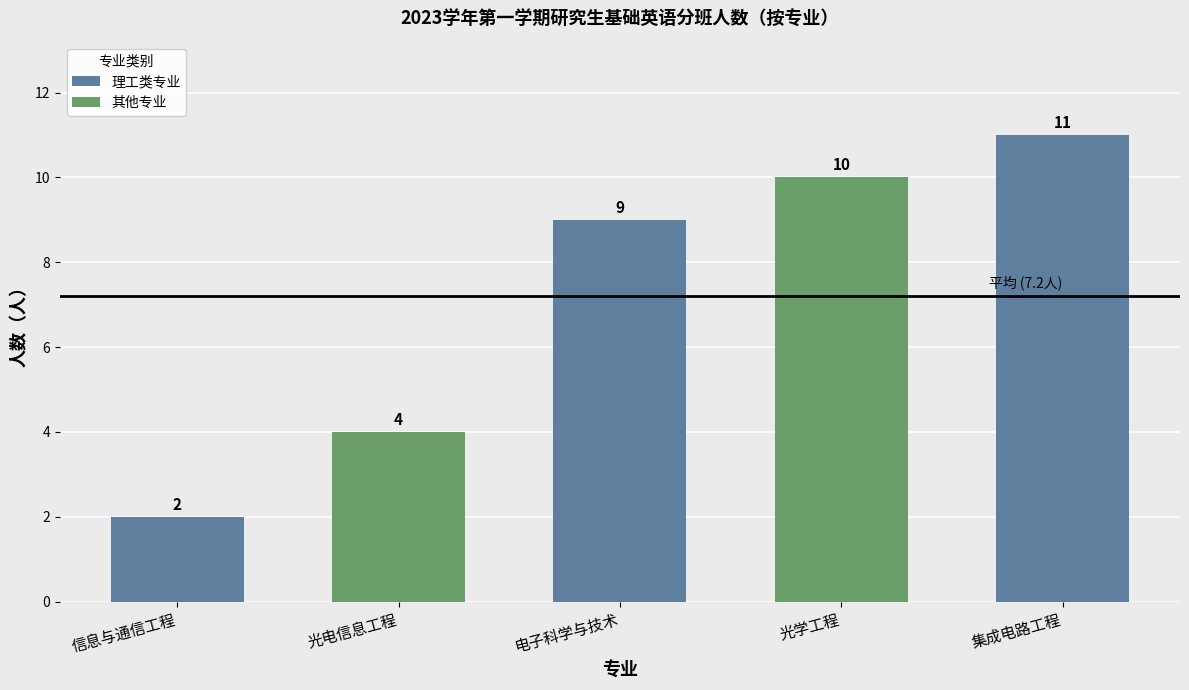

List the labels in order of value, largest first.

集成电路工程, 光学工程, 电子科学与技术, 光电信息工程, 信息与通信工程